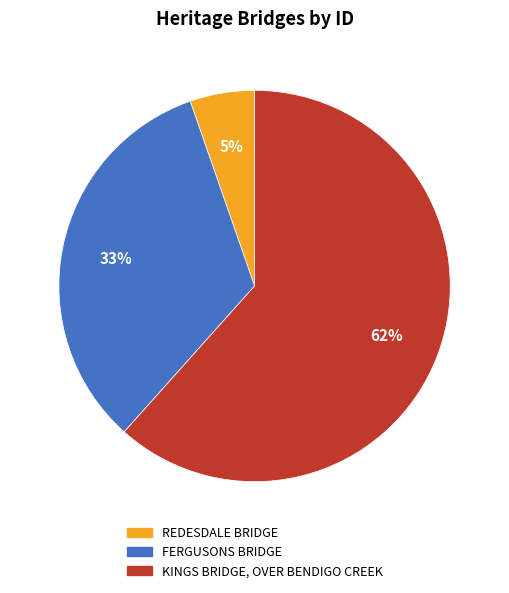

To the nearest percent, what is the combined percentage of FERGUSONS BRIDGE and KINGS BRIDGE, OVER BENDIGO CREEK?

95%